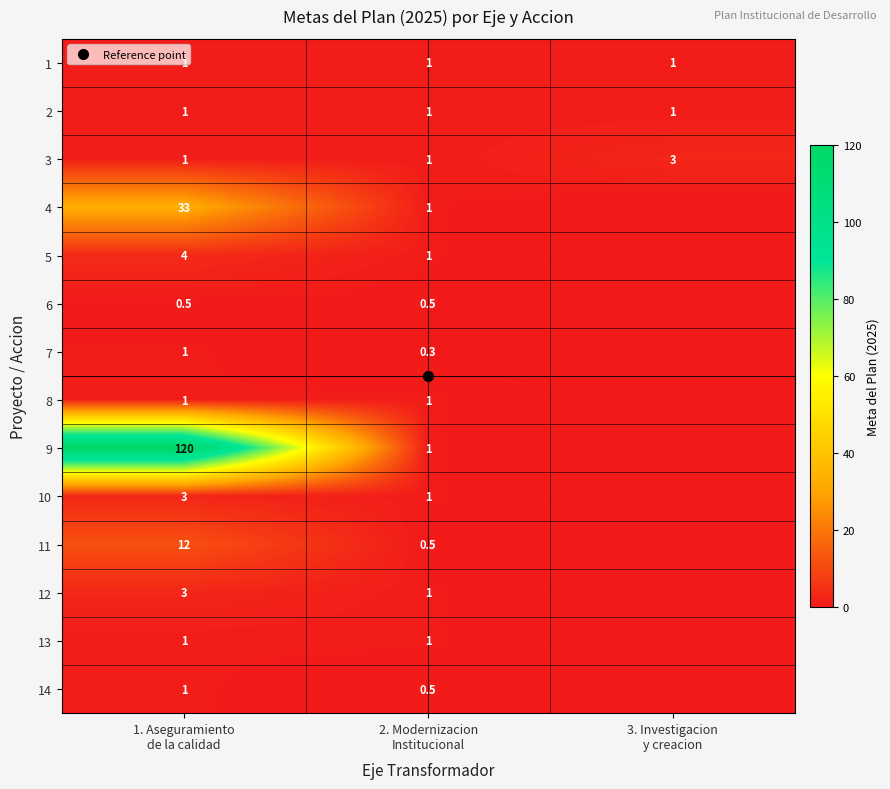

Is the value of 2 at 3. Investigacion y creacion greater than the value of 1 at 1. Aseguramiento de la calidad?

No